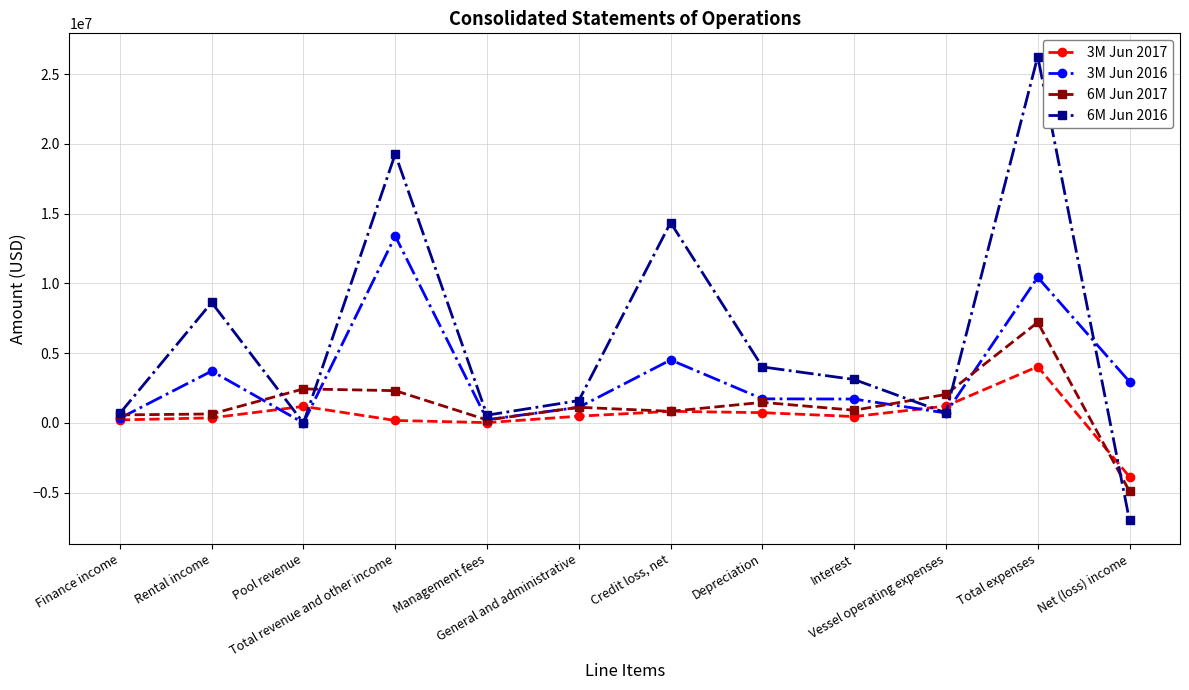

What is the average value of the 3M Jun 2016 series?

3407714